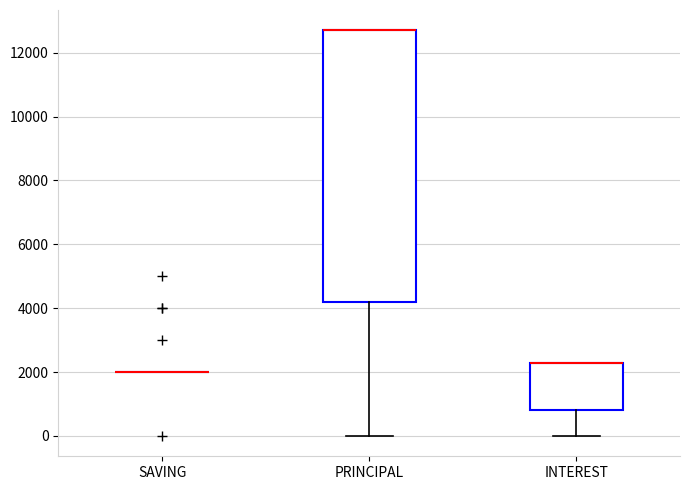

Where is the upper edge of the box for PRINCIPAL on the y-axis? The values are not printed on the chart, so give them approximately, as read against the axis.

12800